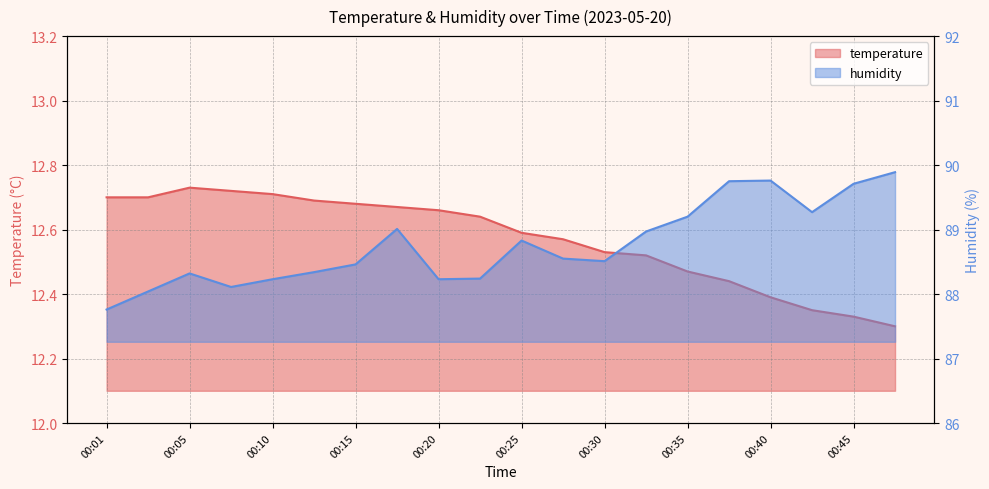

How many distinct data groups are displayed?

2